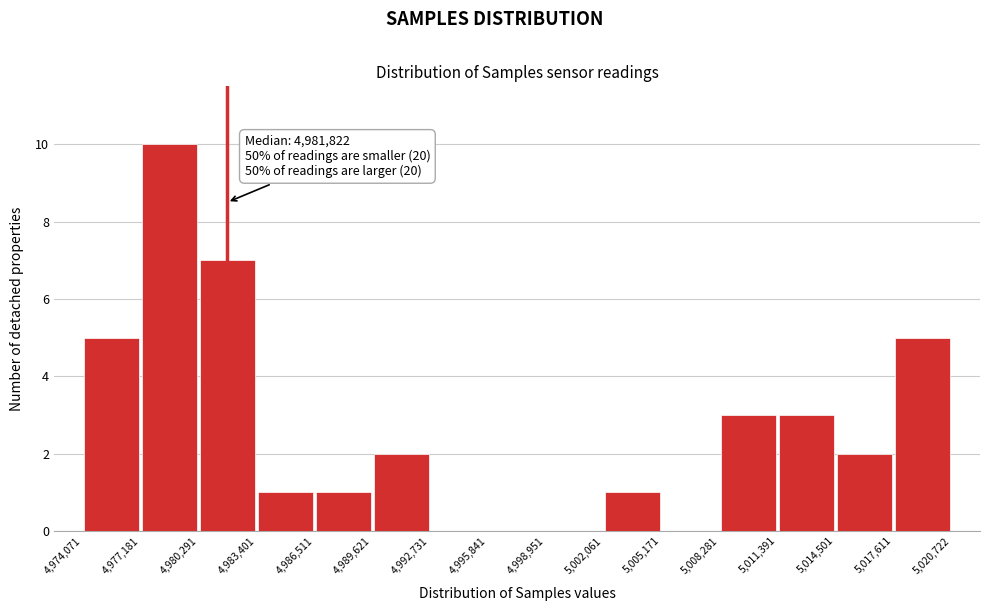

Which range on the x-axis has the tallest bar?

4,977,181 to 4,980,291